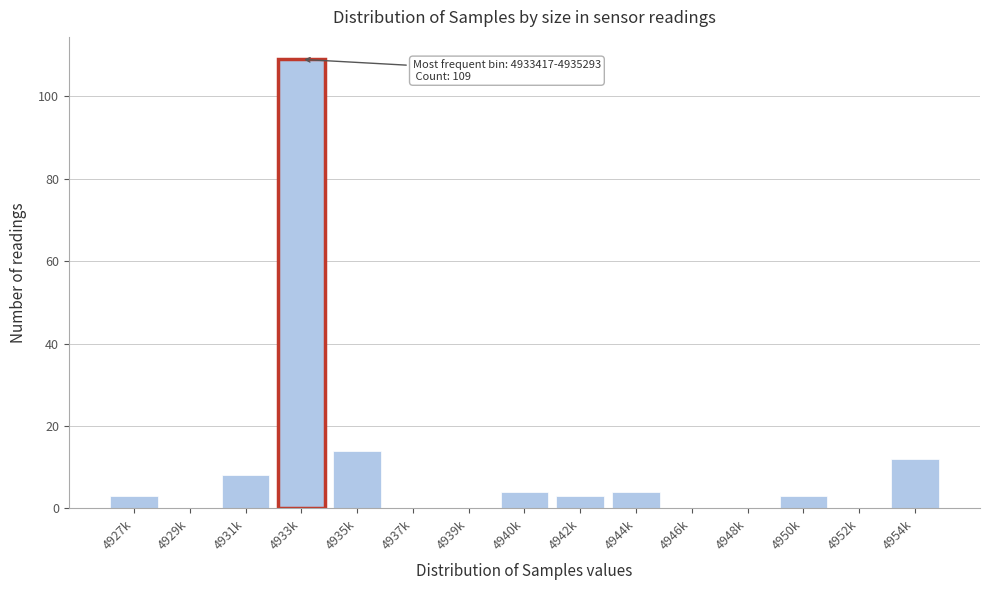

Reading right to left, list all the values displayed in this chart.

4954k=12	4952k=0	4950k=3	4948k=0	4946k=0	4944k=4	4942k=3	4940k=4	4939k=0	4937k=0	4935k=14	4933k=109	4931k=8	4929k=0	4927k=3